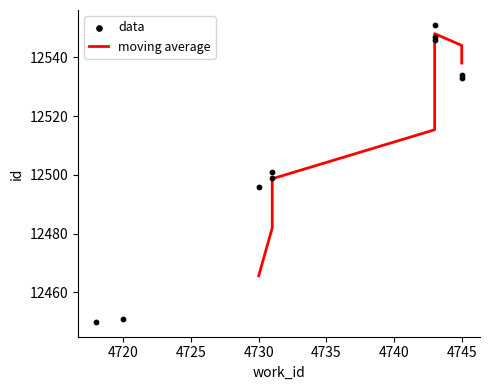

Between 4730 and 4745, which is larger?

4745